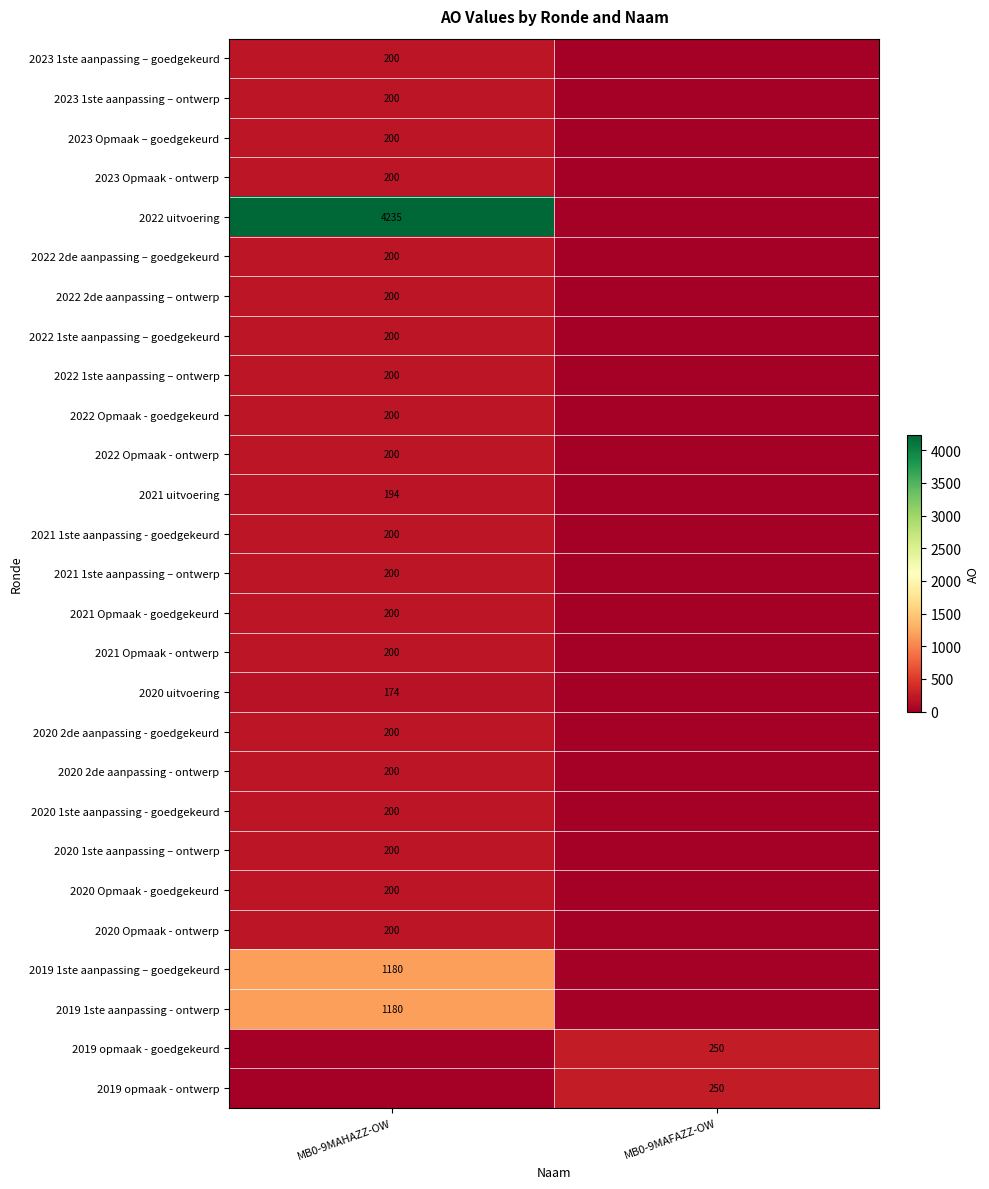

Is it true that 2020 uitvoering equals 174 at MB0-9MAHAZZ-OW?

True